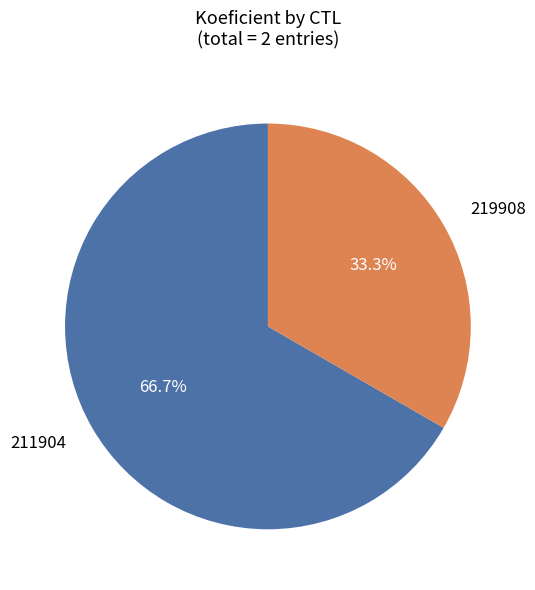

Which slice is the largest?

211904